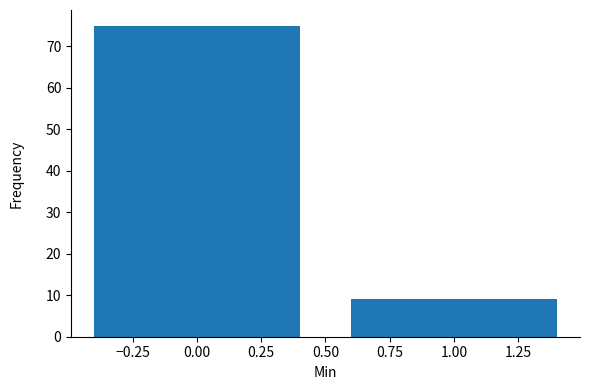

Reading right to left, transcribe all the data shown in this chart.

9	75